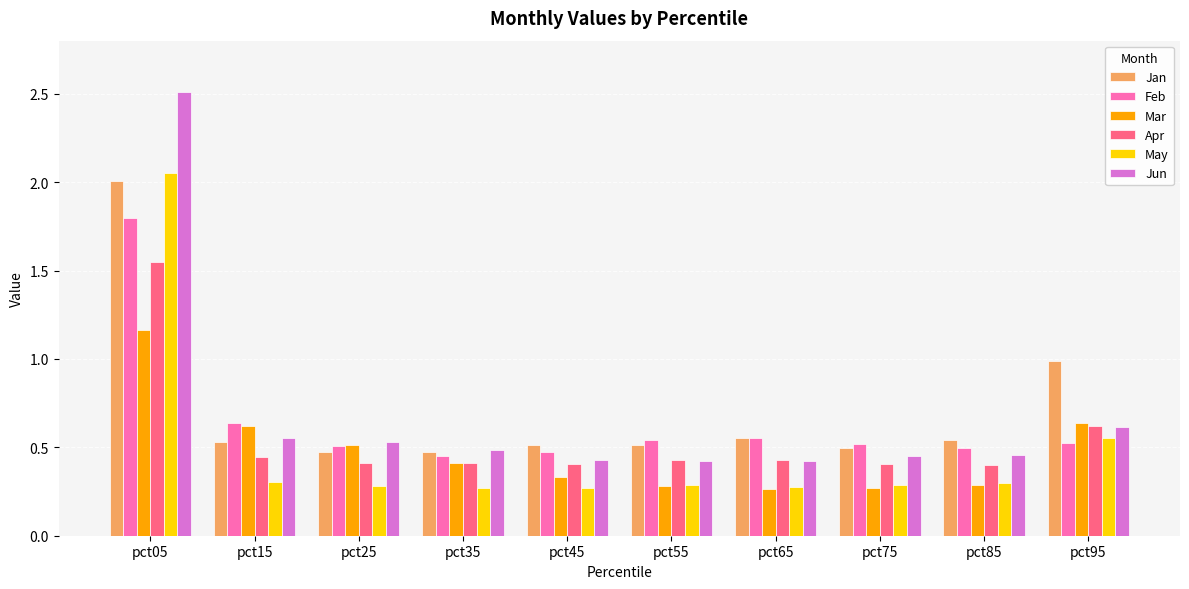

How many bars are there in each group?

6